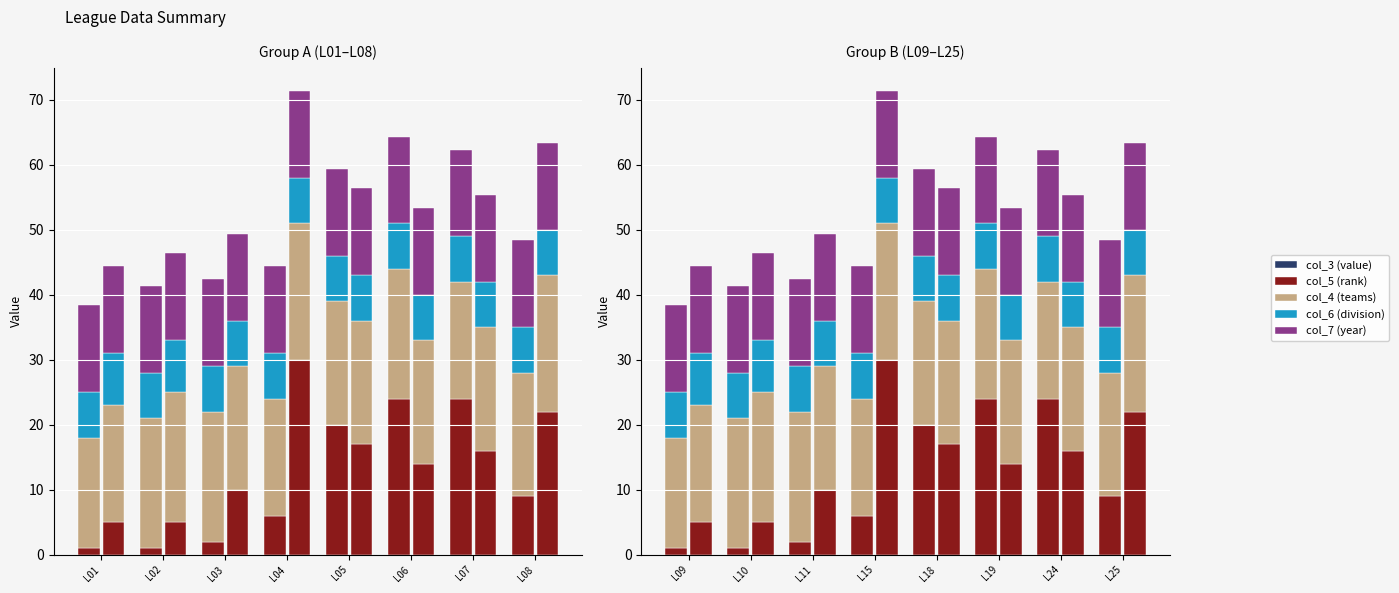

What is the value of the col_4 (teams) bar at the 1st from the left?

17.0